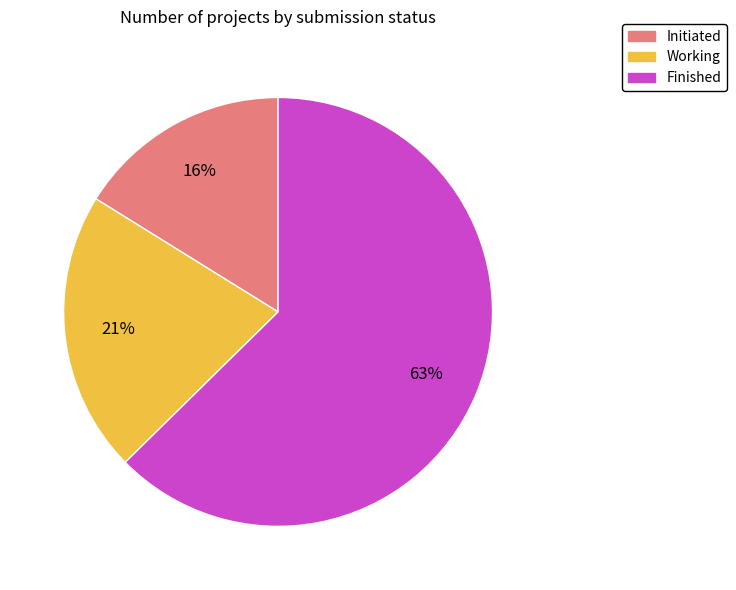

What is the largest slice in the pie chart?

Finished